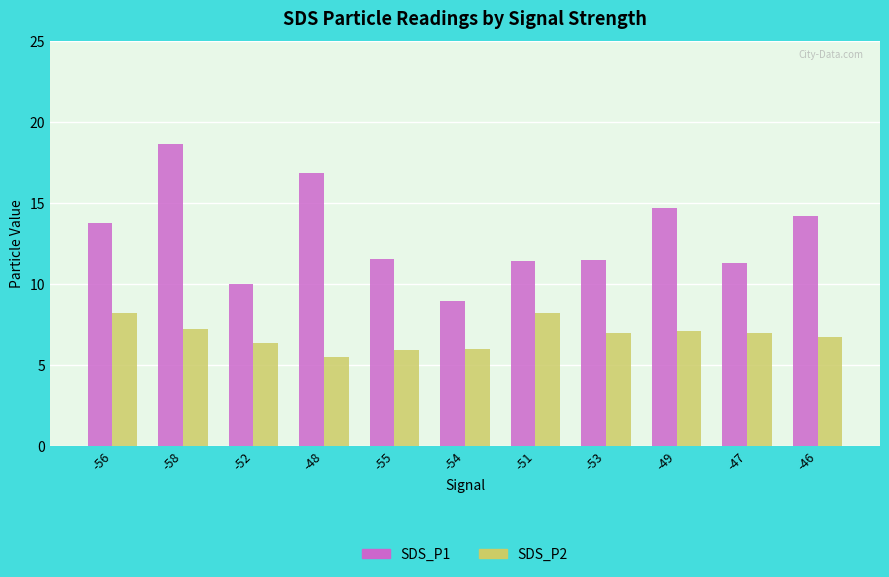

What is the difference between the highest and lowest values at -46?

7.4